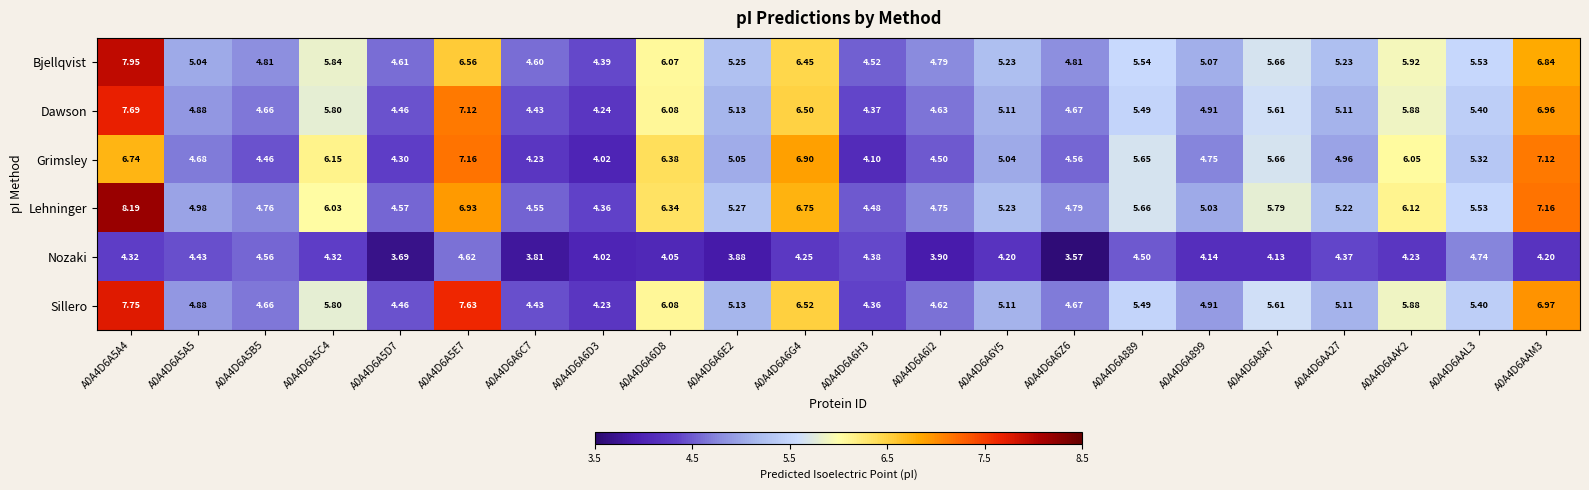

Is the value of Lehninger at A0A4D6A6E2 greater than the value of Sillero at A0A4D6A899?

Yes